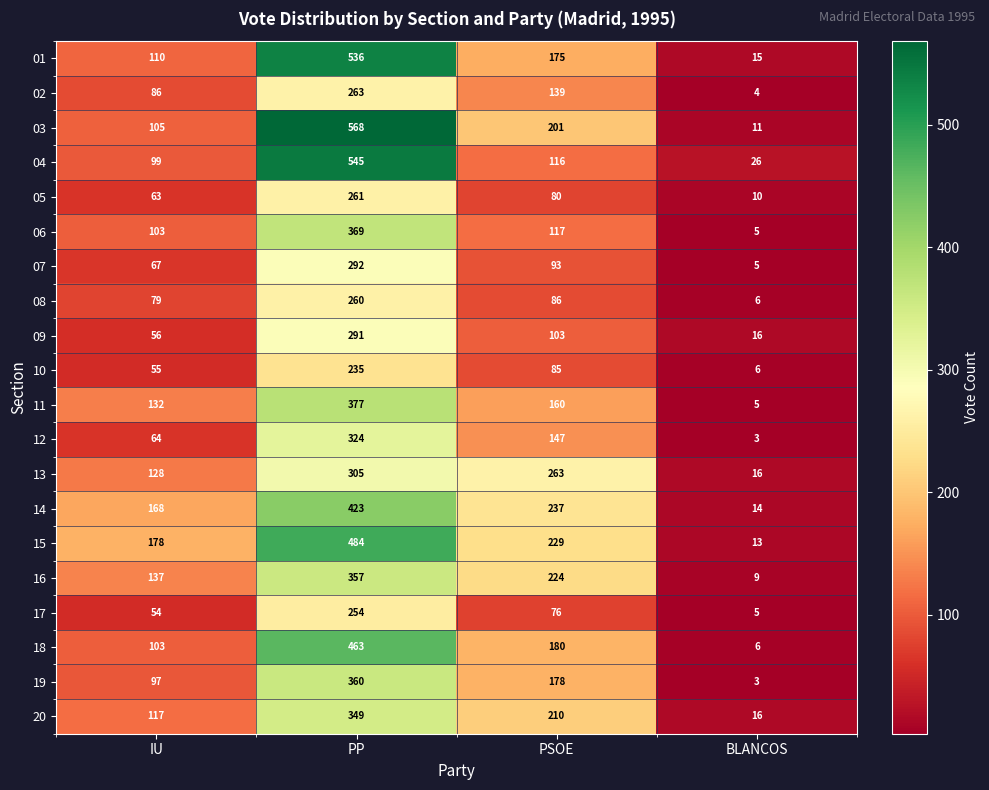

Count the number of categories in the chart.

4